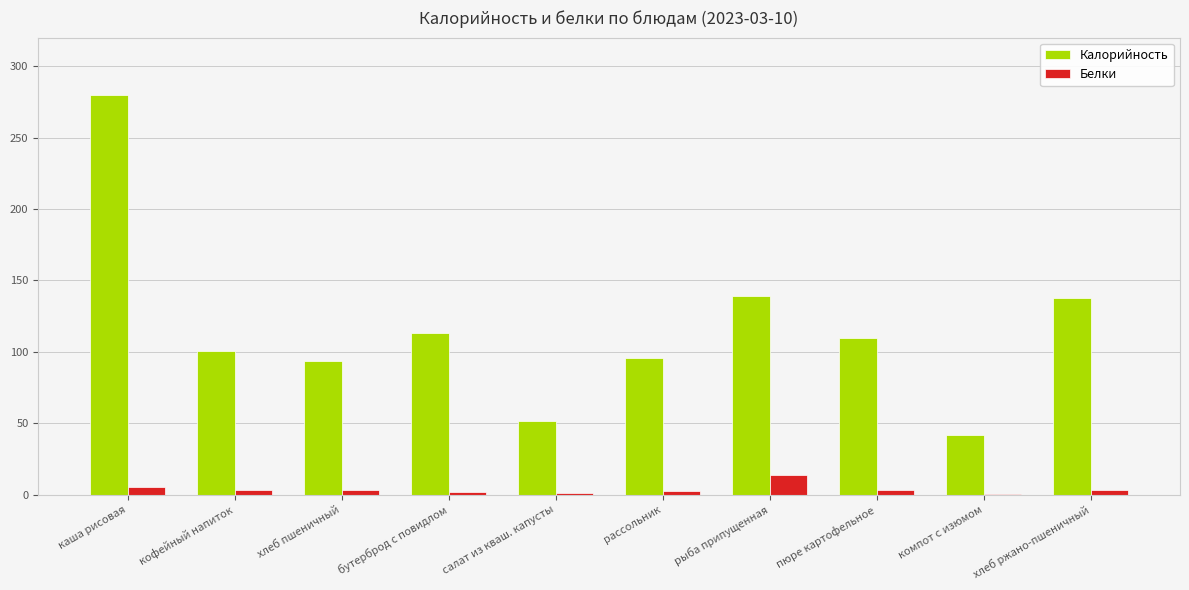

At which category is the sum across all series the highest?

каша рисовая